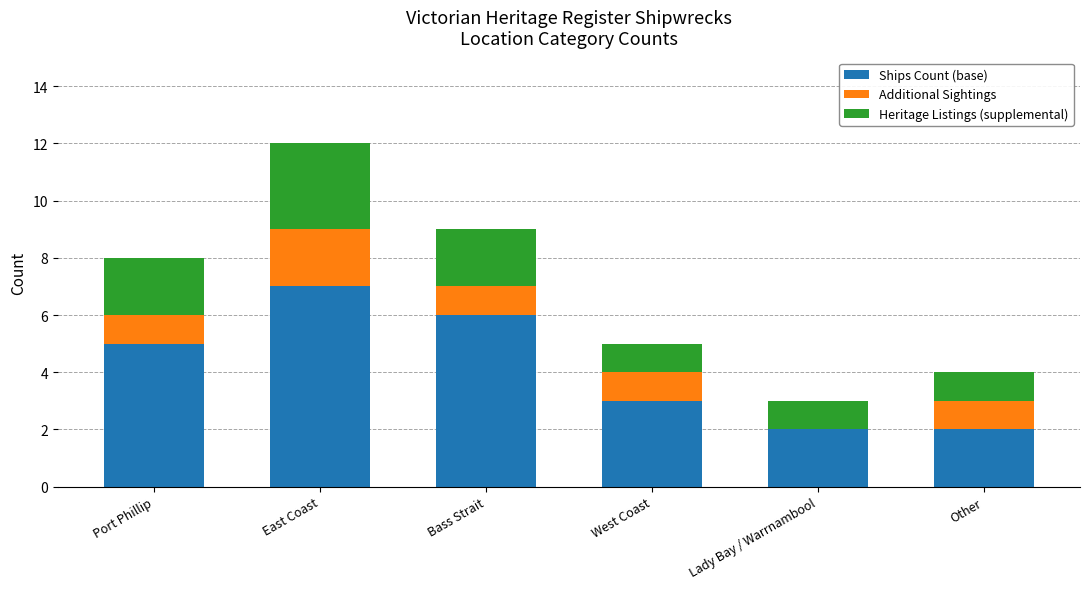

Are the bars grouped side by side (vs. stacked)?

No